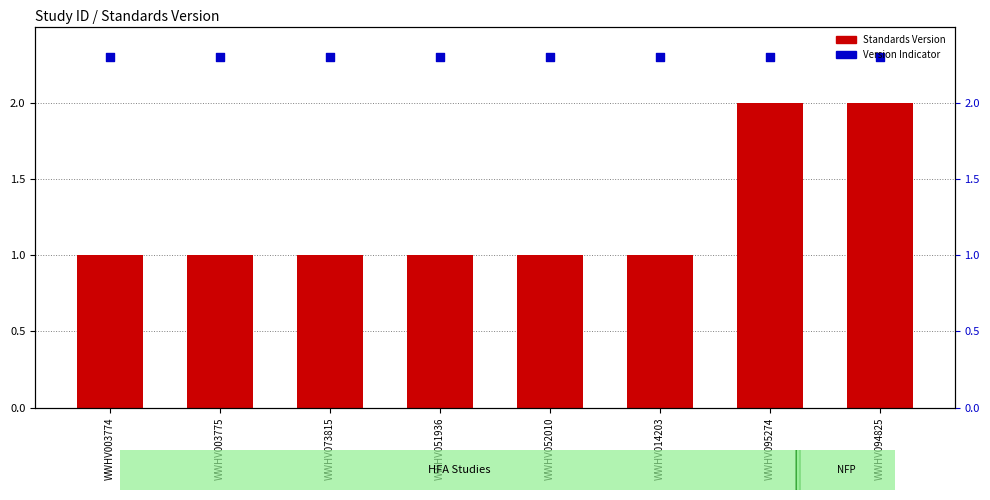

At how many categories does at least one series exceed 2?

8